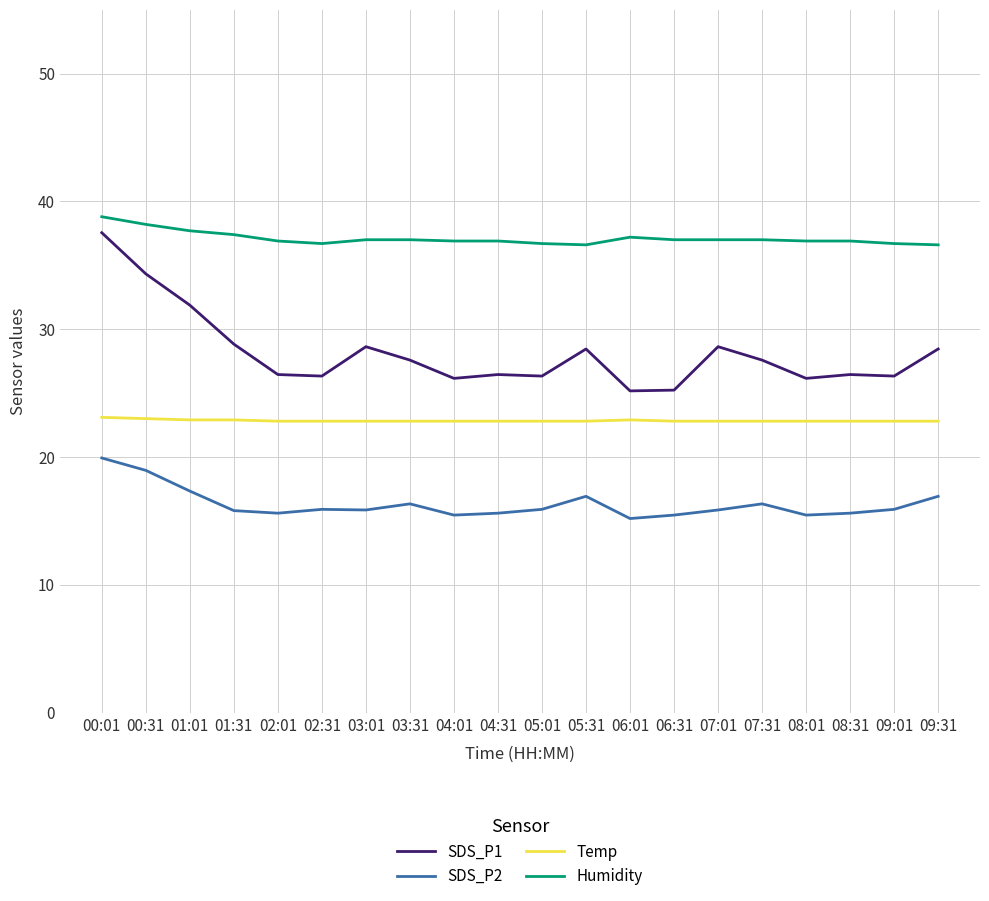

Which series has the largest range (max minus min)?

SDS_P1